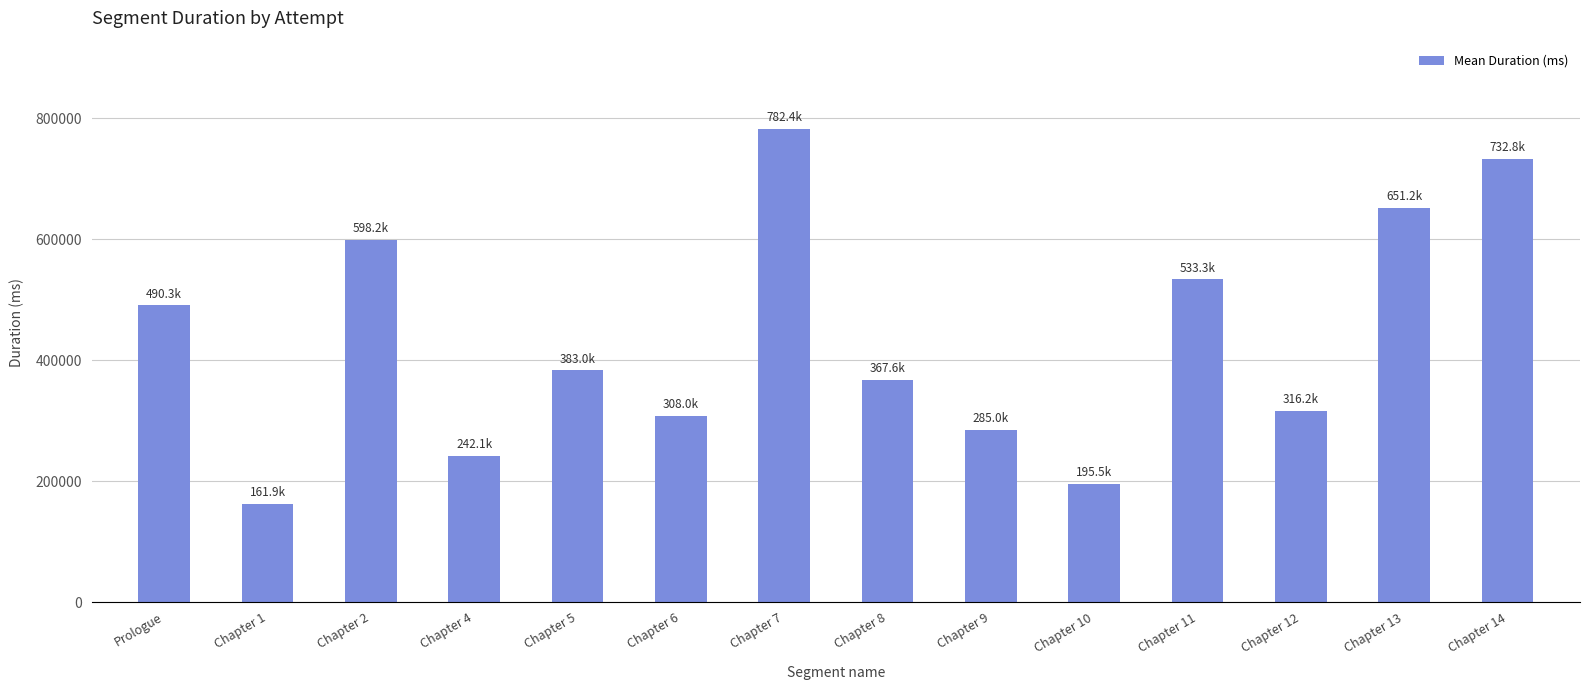

The chart shows a value of 367616.6 at Chapter 8. True or false?

True